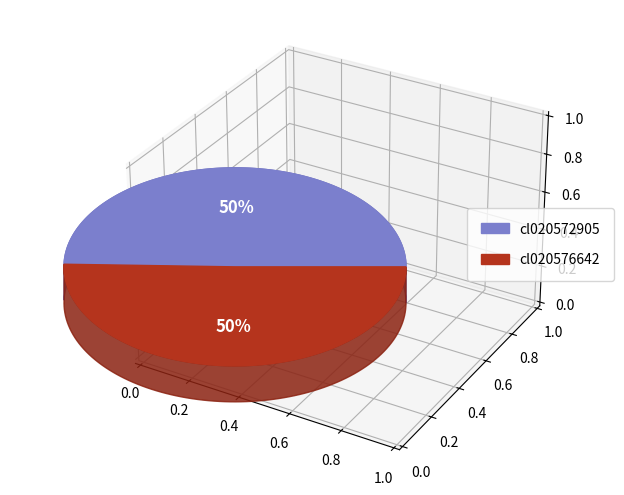

Which category has the biggest portion of the pie?

cl020576642